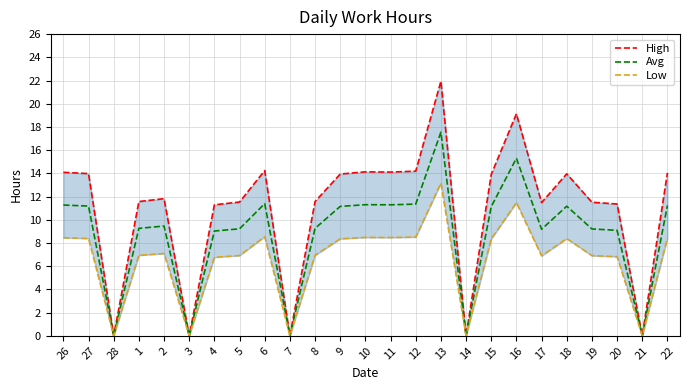

List the labels in order of High value, largest first.

13, 16, 6, 12, 10, 11, 26, 22, 27, 18, 9, 15, 2, 1, 8, 5, 19, 17, 20, 4, 28, 3, 7, 14, 21